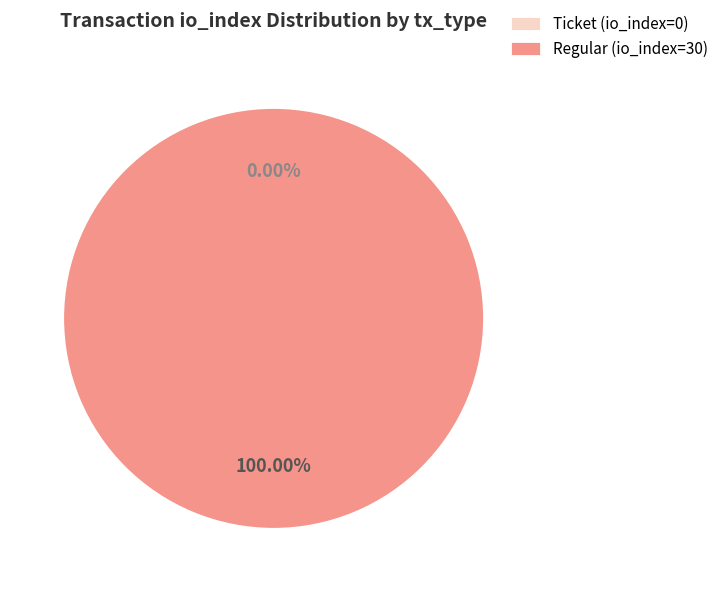

What is the change in value from Ticket (io_index=0) to Regular (io_index=30)?

+30